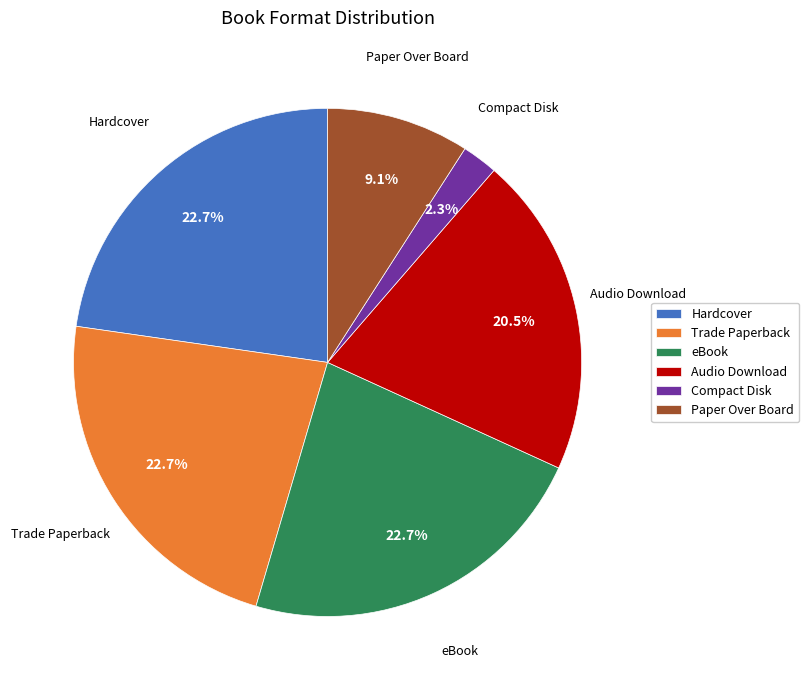

What is the smallest slice in the pie chart?

Compact Disk